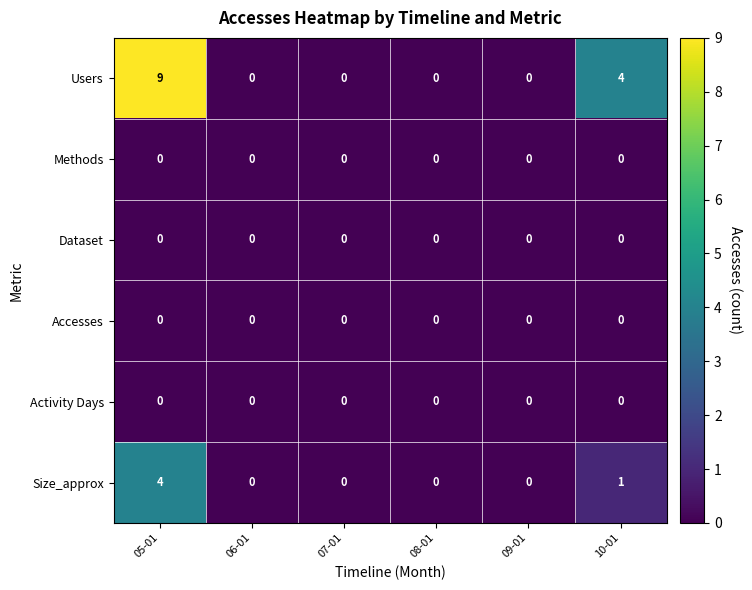

Is it true that Accesses equals 0 at 06-01?

True